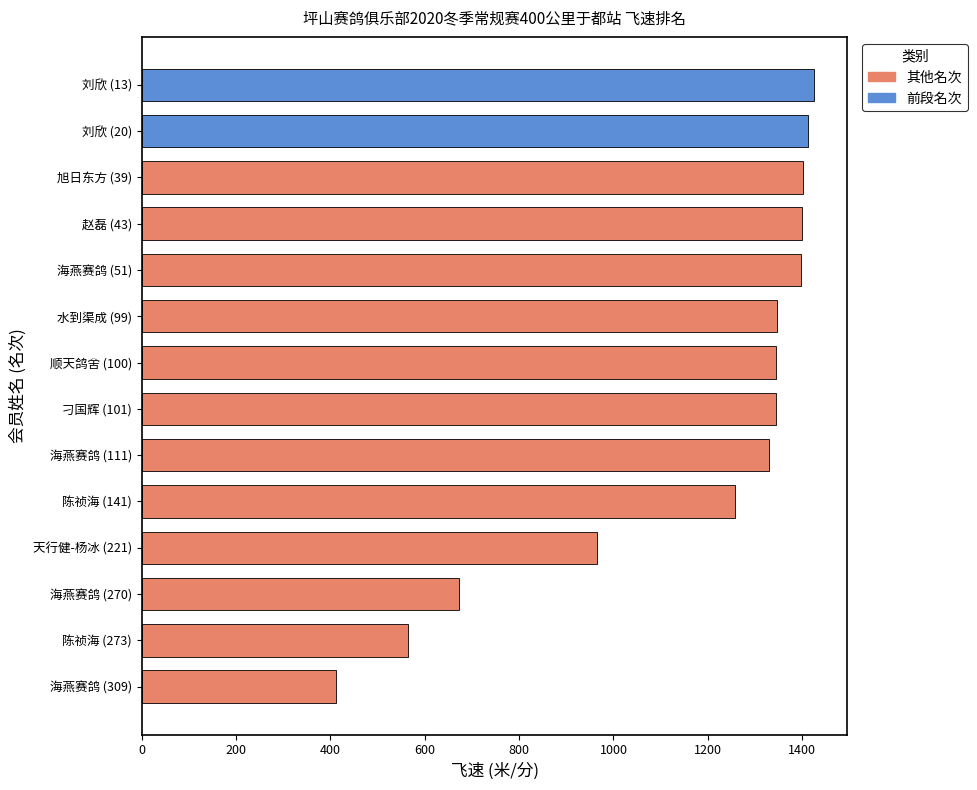

What is the greatest value displayed?

1424.7